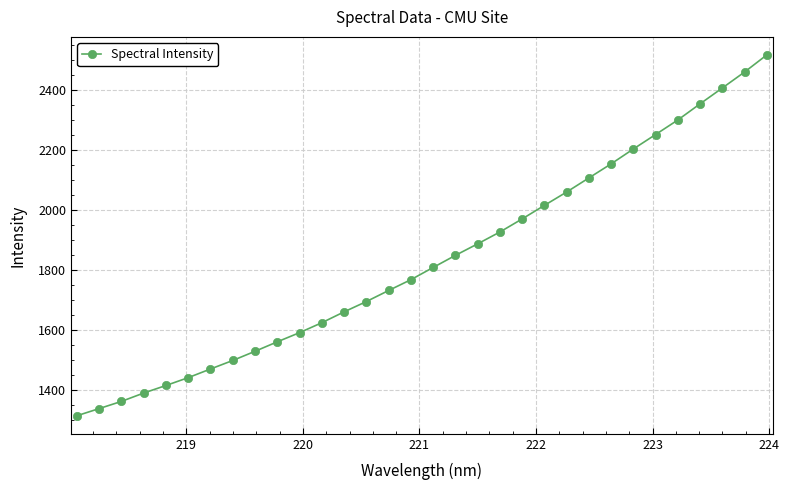

What is the greatest value displayed?

2516.8